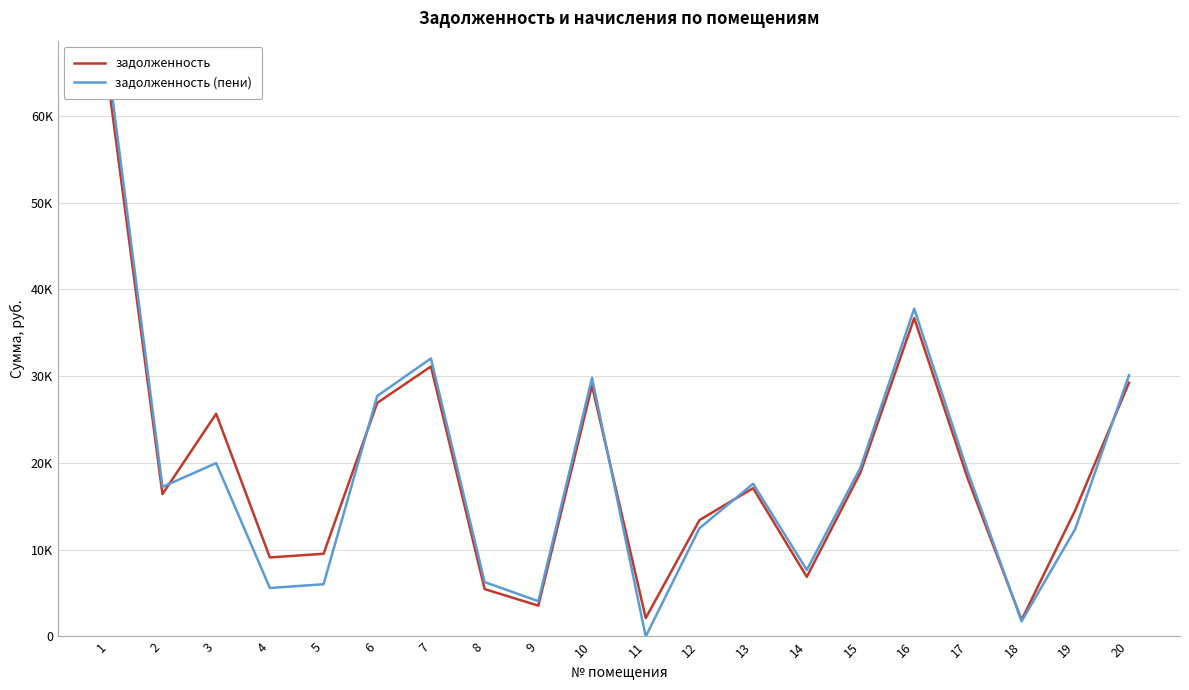

How many series are shown in this chart?

2